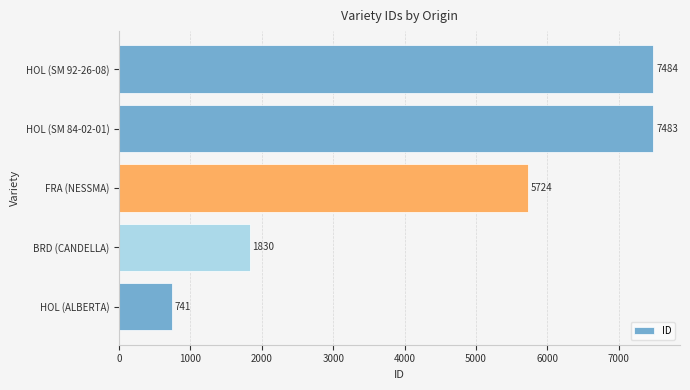

Reading bottom to top, list all the values displayed in this chart.

HOL (ALBERTA)=741	BRD (CANDELLA)=1830	FRA (NESSMA)=5724	HOL (SM 84-02-01)=7483	HOL (SM 92-26-08)=7484